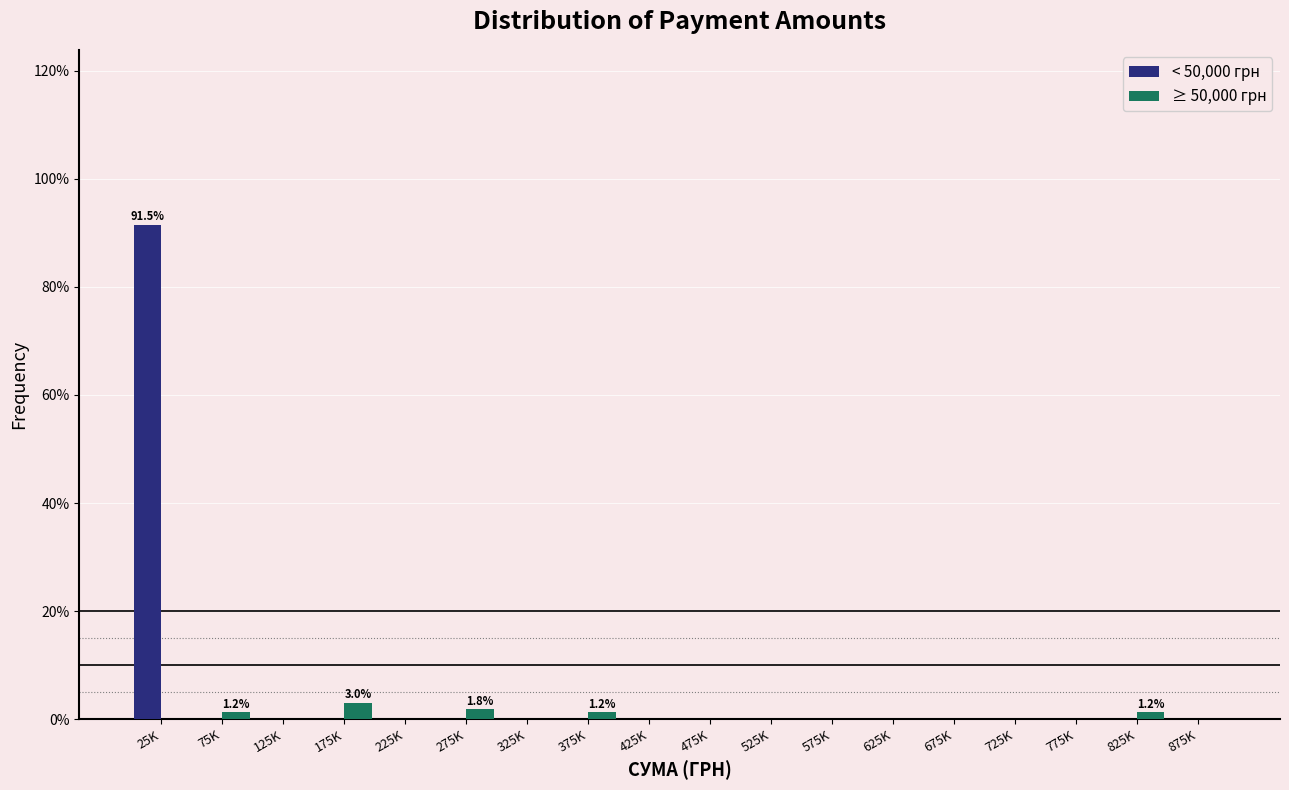

The < 50,000 грн series shows -43.8 at 225K. True or false?

False